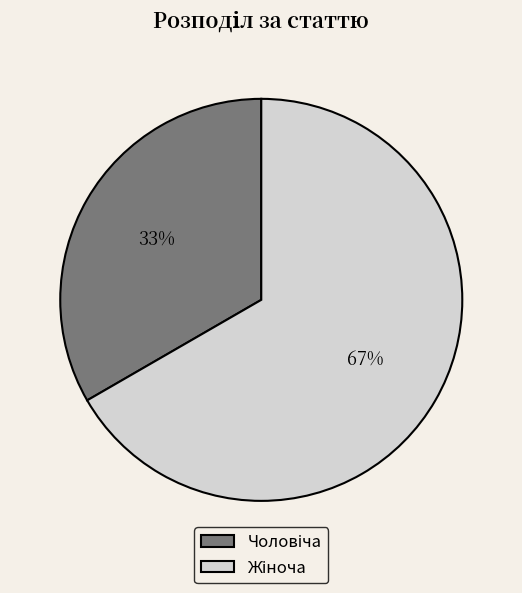

To the nearest percent, what is the average slice percentage?

50%